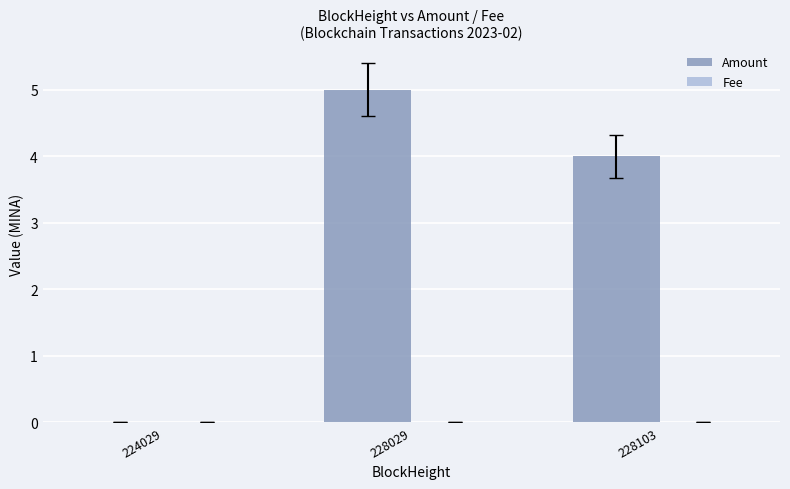

The value of Amount at 228103 is 5.9. True or false?

False